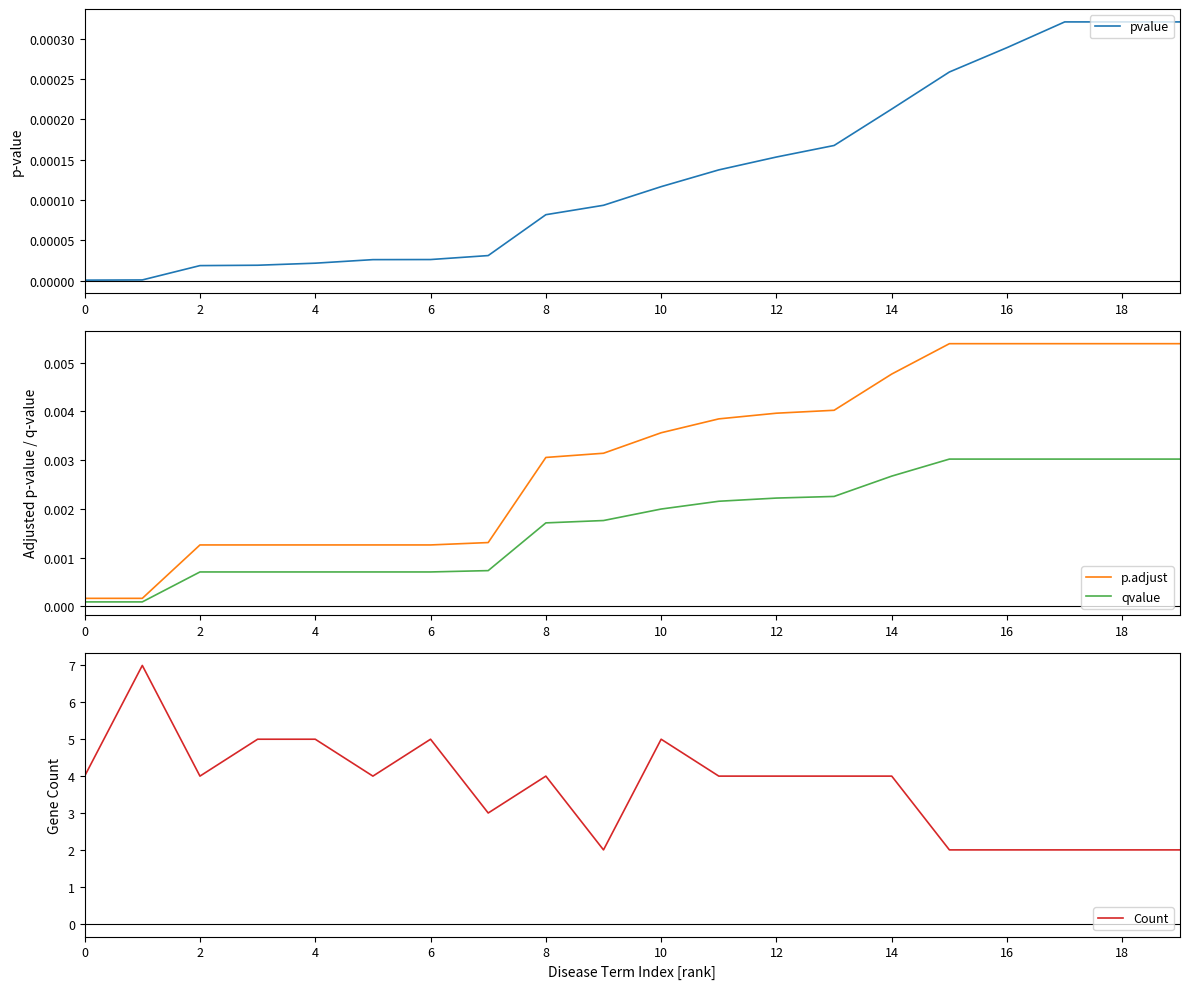

True or false: pvalue has more than 0 points higher than both neighbors.

False